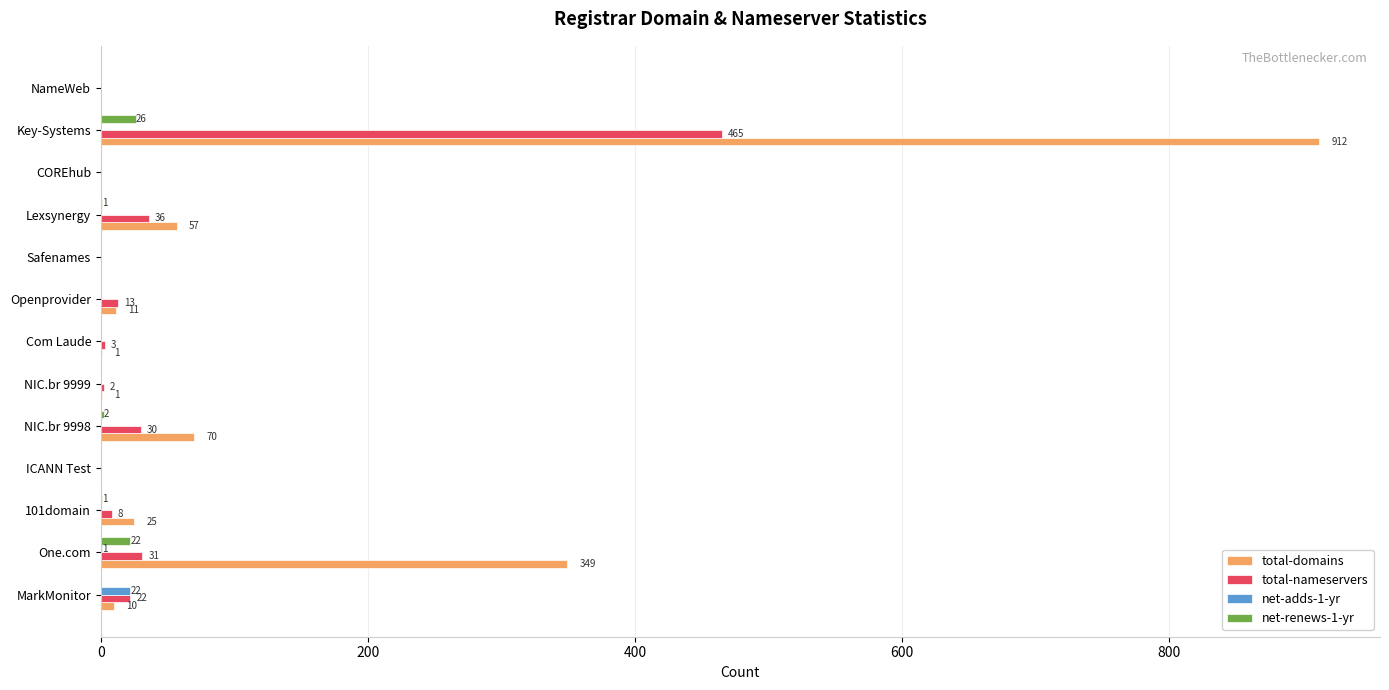

True or false: net-renews-1-yr has a value of 0 at Com Laude.

True